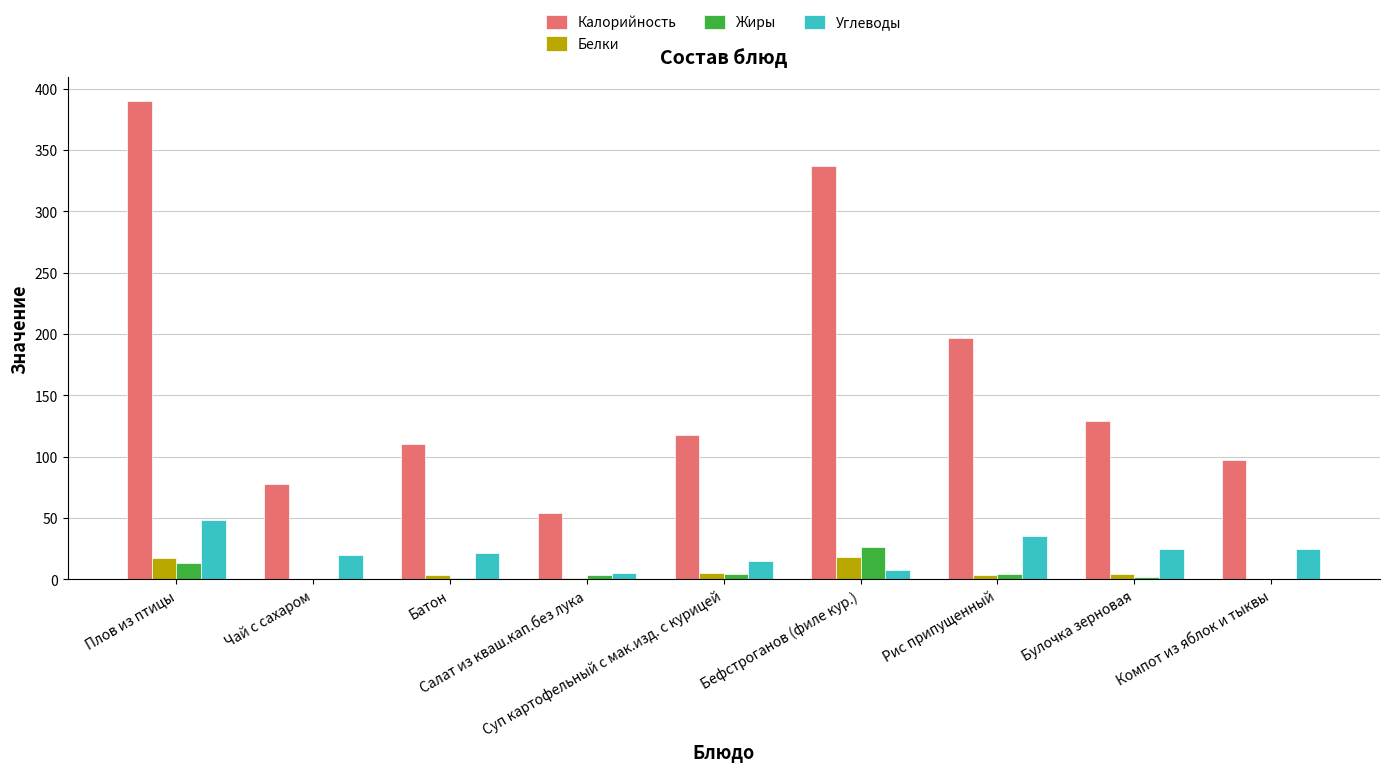

The Углеводы series shows 20.0 at Чай с сахаром. True or false?

True